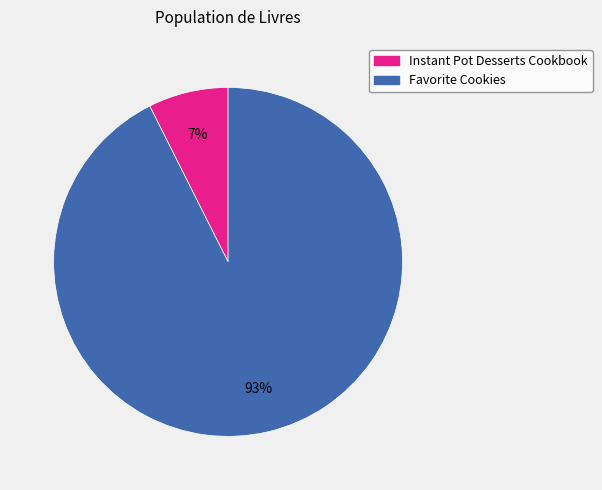

Does any single category account for the majority?

Yes